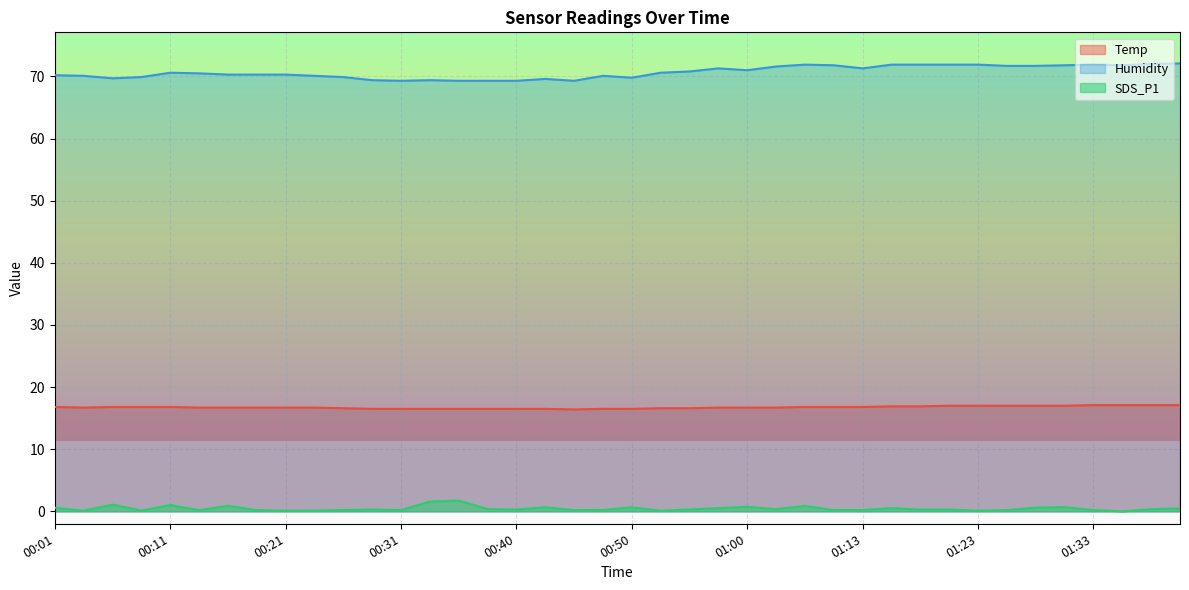

What is the difference between the second highest and minimum values in the Temp series?

0.7